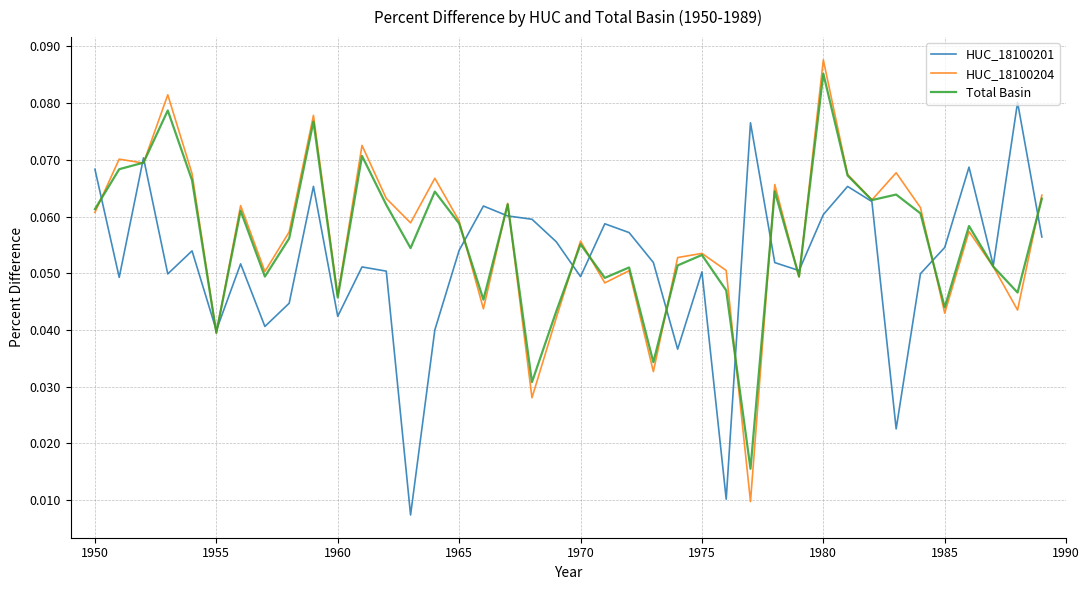

How many series are shown in this chart?

3